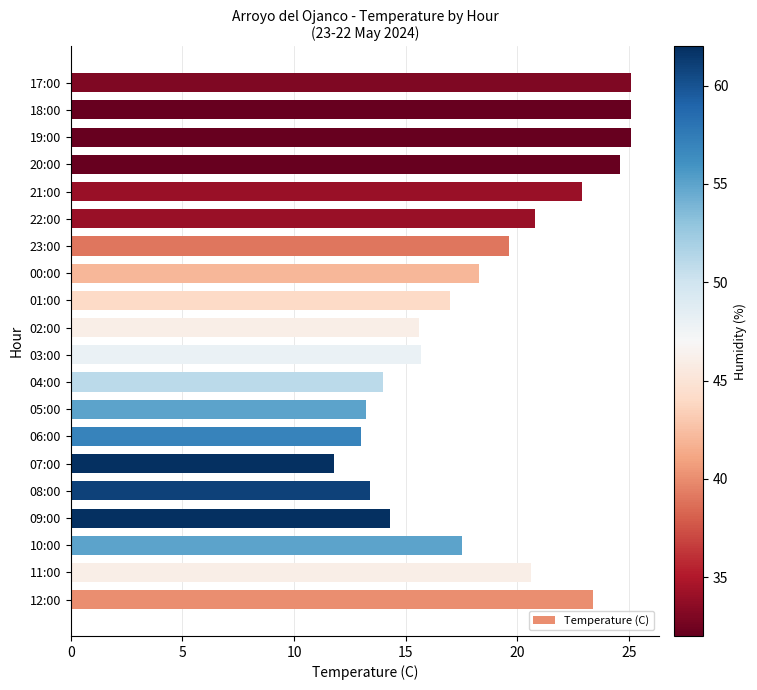

What is the greatest value displayed?

25.1